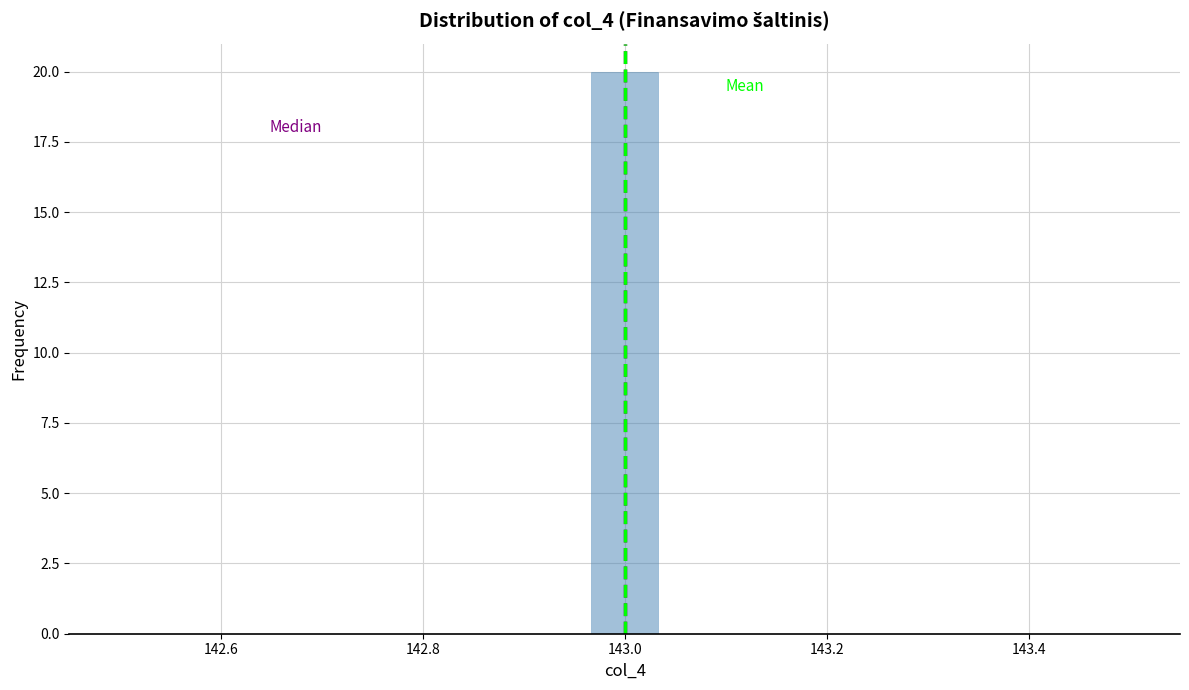

Around what value on the x-axis is the tallest bar? Give the approximate position of its centre, as read against the axis.

143.00